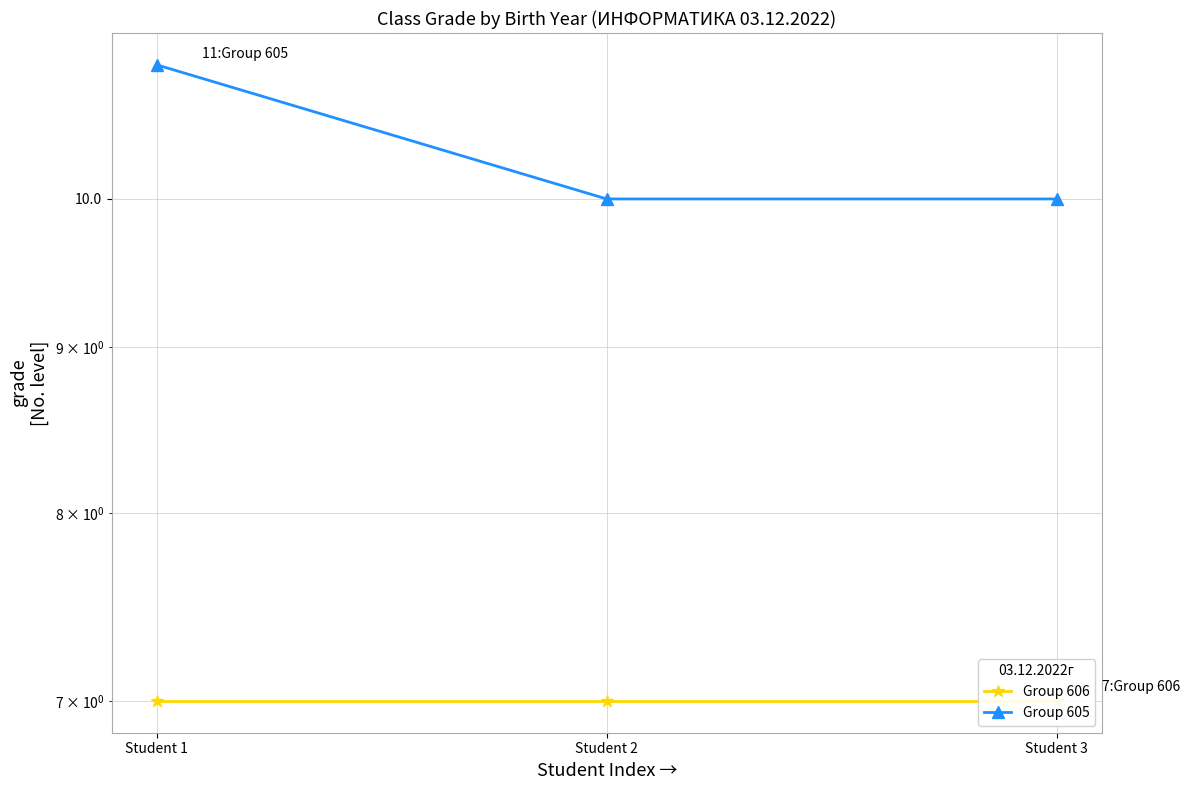

At which label does Group 606 reach its peak?

Student 1